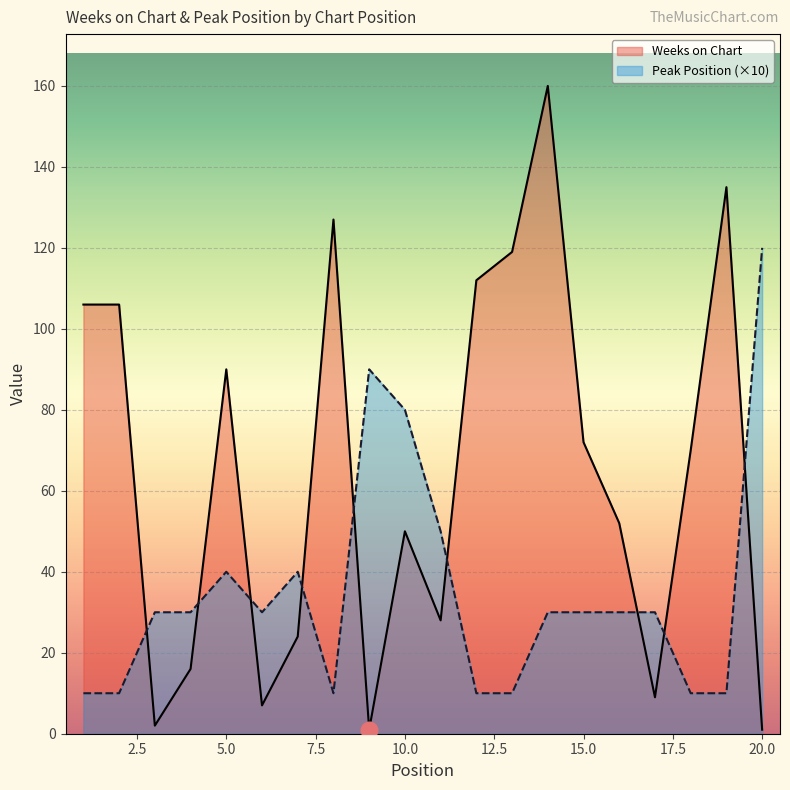

How many series are shown in this chart?

2